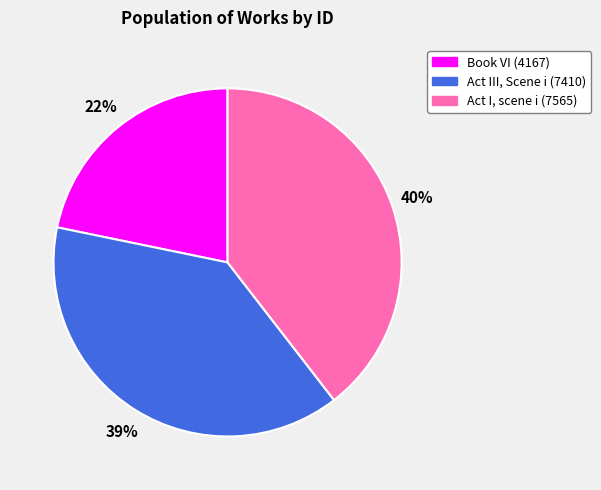

What percentage is the Act III, Scene i (7410) slice, to the nearest percent?

39%